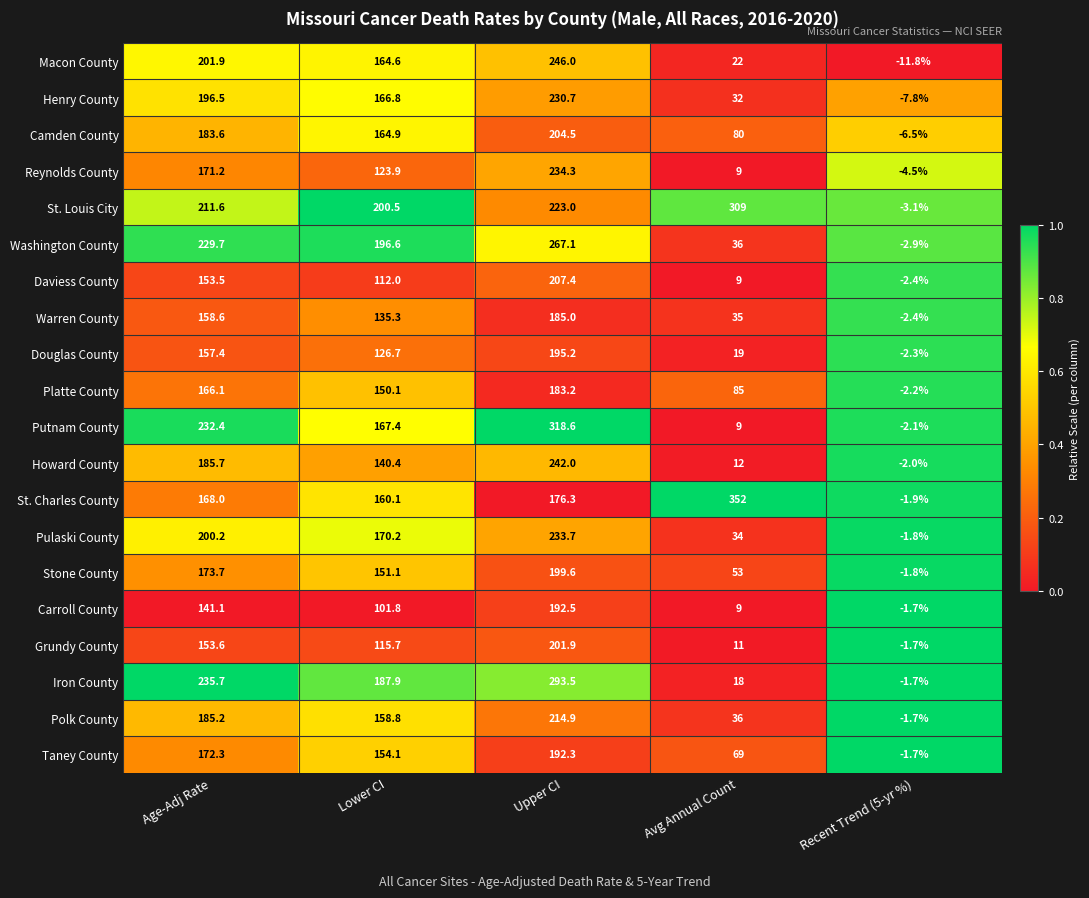

Is it true that Taney County equals 41.8 at Avg Annual Count?

False